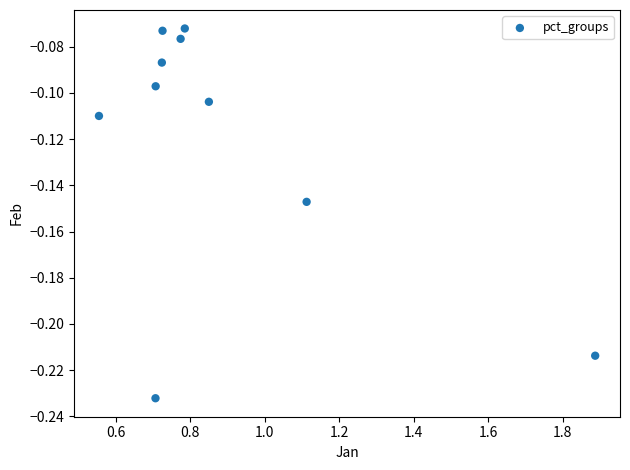

What is the range of X values (max minus min)?

1.3